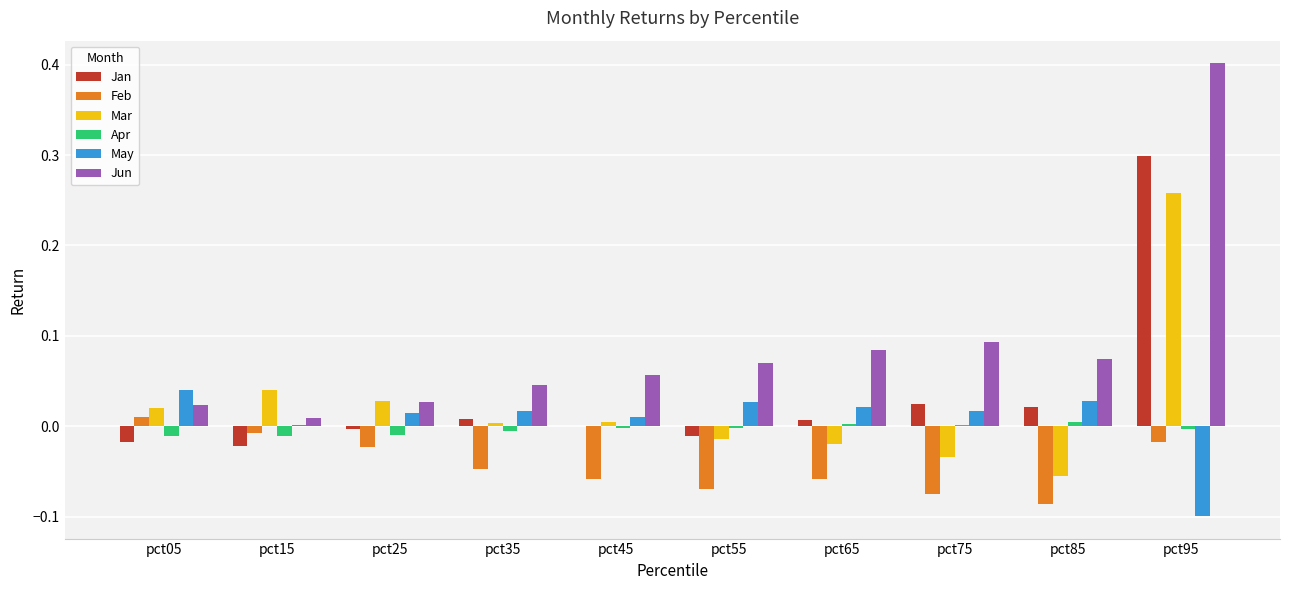

Is the value of Apr at pct65 greater than the value of May at pct85?

No